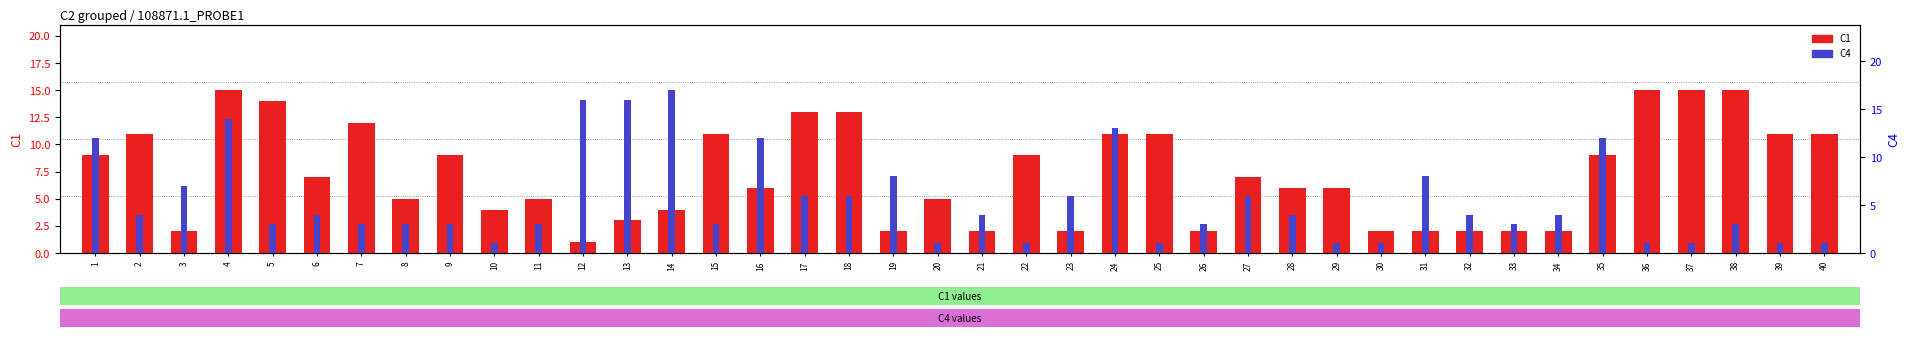

How many series are shown in this chart?

2